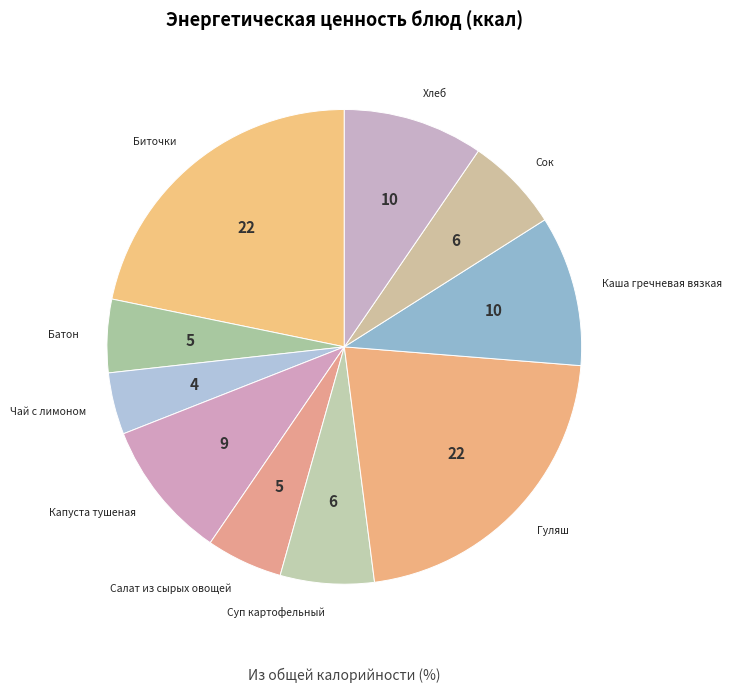

Approximately how many times larger is the value at Гуляш compared to Каша гречневая вязкая?

2.1